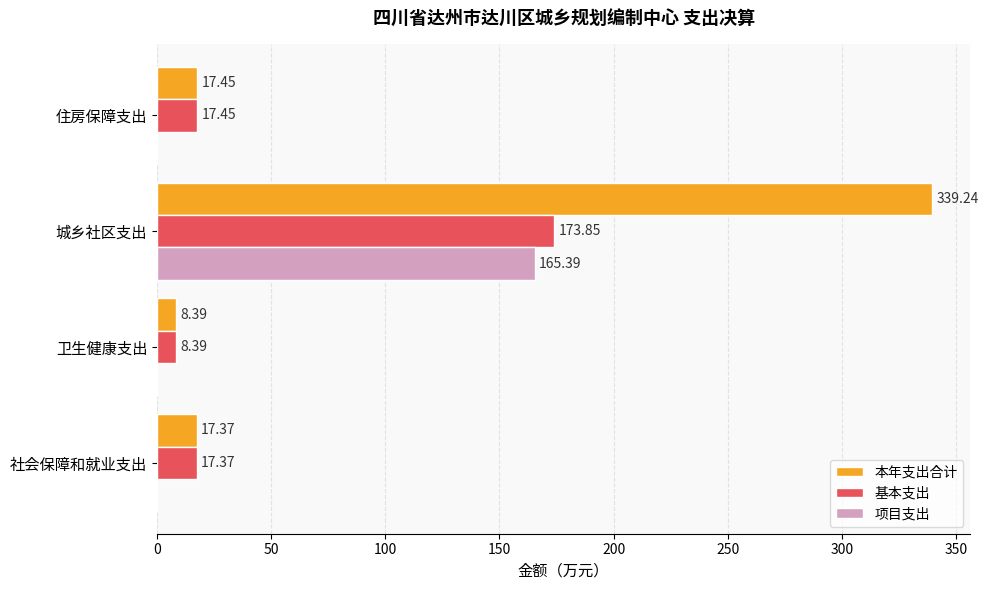

Which label corresponds to the largest value in the chart?

城乡社区支出